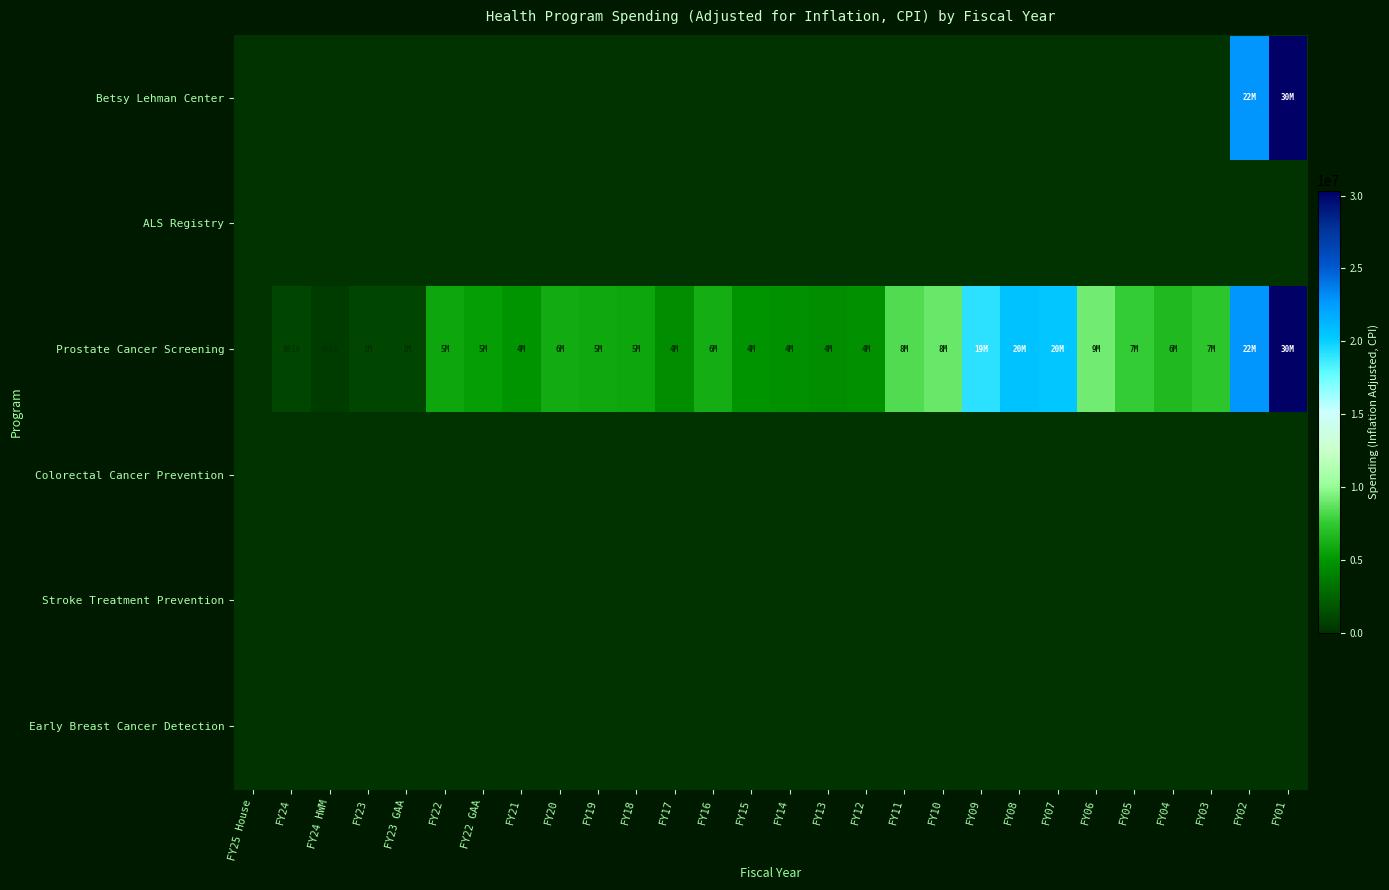

Reading left to right, transcribe all the data shown in this chart.

Betsy Lehman Center: FY25 House=0	FY24=0	FY24 HWM=0	FY23=0	FY23 GAA=0	FY22=0	FY22 GAA=0	FY21=0	FY20=0	FY19=0	FY18=0	FY17=0	FY16=0	FY15=0	FY14=0	FY13=0	FY12=0	FY11=0	FY10=0	FY09=0	FY08=0	FY07=0	FY06=0	FY05=0	FY04=0	FY03=0	FY02=22812034	FY01=30333323
ALS Registry: FY25 House=0	FY24=0	FY24 HWM=0	FY23=0	FY23 GAA=0	FY22=0	FY22 GAA=0	FY21=0	FY20=0	FY19=0	FY18=0	FY17=0	FY16=0	FY15=0	FY14=0	FY13=0	FY12=0	FY11=0	FY10=0	FY09=0	FY08=0	FY07=0	FY06=0	FY05=0	FY04=0	FY03=0	FY02=0	FY01=0
Prostate Cancer Screening: FY25 House=0	FY24=991237	FY24 HWM=495619	FY23=1053190	FY23 GAA=1053190	FY22=5726055	FY22 GAA=5396580	FY21=4934940	FY20=6022714	FY19=5896769	FY18=5703610	FY17=4566750	FY16=6106881	FY15=4931651	FY14=4645352	FY13=4570367	FY12=4622922	FY11=8326984	FY10=8973190	FY09=19091795	FY08=20709647	FY07=20445633	FY06=9179880	FY05=7674058	FY04=6698927	FY03=7333241	FY02=22812034	FY01=30333323
Colorectal Cancer Prevention: FY25 House=0	FY24=0	FY24 HWM=0	FY23=0	FY23 GAA=0	FY22=0	FY22 GAA=0	FY21=0	FY20=0	FY19=0	FY18=0	FY17=0	FY16=0	FY15=0	FY14=0	FY13=0	FY12=0	FY11=0	FY10=0	FY09=0	FY08=0	FY07=0	FY06=0	FY05=0	FY04=0	FY03=0	FY02=0	FY01=0
Stroke Treatment Prevention: FY25 House=0	FY24=0	FY24 HWM=0	FY23=0	FY23 GAA=0	FY22=0	FY22 GAA=0	FY21=0	FY20=0	FY19=0	FY18=0	FY17=0	FY16=0	FY15=0	FY14=0	FY13=0	FY12=0	FY11=0	FY10=0	FY09=0	FY08=0	FY07=0	FY06=0	FY05=0	FY04=0	FY03=0	FY02=0	FY01=0
Early Breast Cancer Detection: FY25 House=0	FY24=0	FY24 HWM=0	FY23=0	FY23 GAA=0	FY22=0	FY22 GAA=0	FY21=0	FY20=0	FY19=0	FY18=0	FY17=0	FY16=0	FY15=0	FY14=0	FY13=0	FY12=0	FY11=0	FY10=0	FY09=0	FY08=0	FY07=0	FY06=0	FY05=0	FY04=0	FY03=0	FY02=0	FY01=0